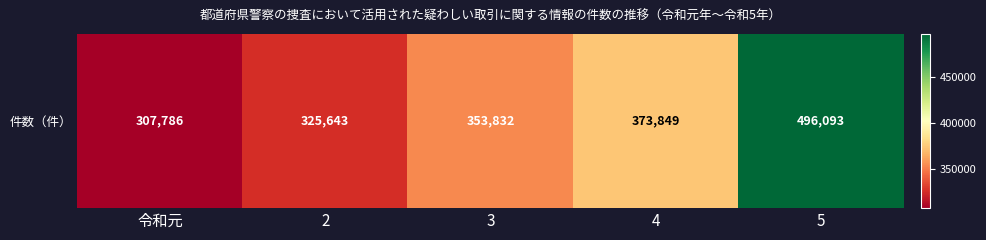

Reading left to right, what are all the values shown in this chart?

307786	325643	353832	373849	496093